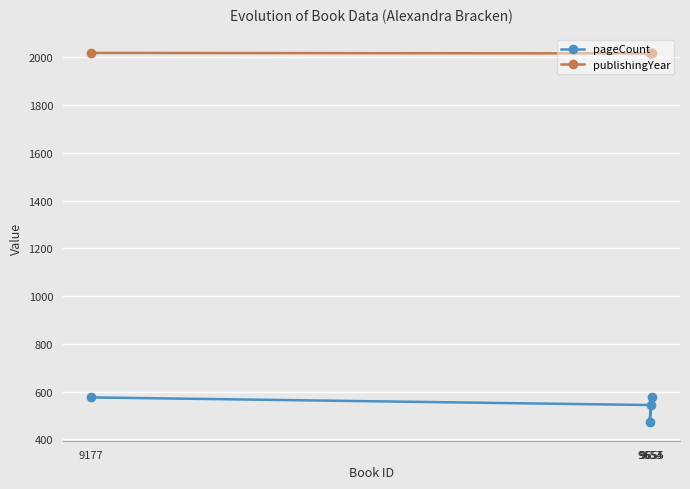

Which series has the widest spread of values?

pageCount